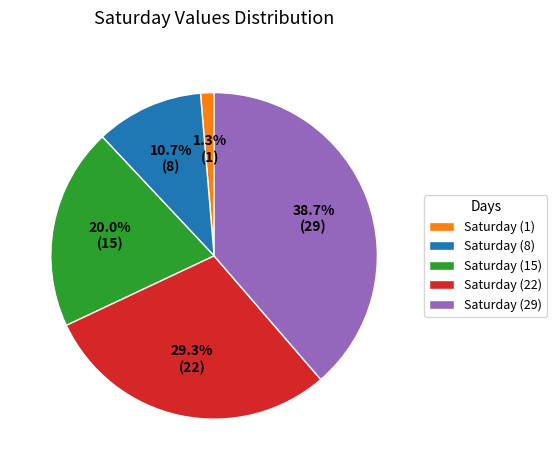

How many slices are in this pie chart?

5